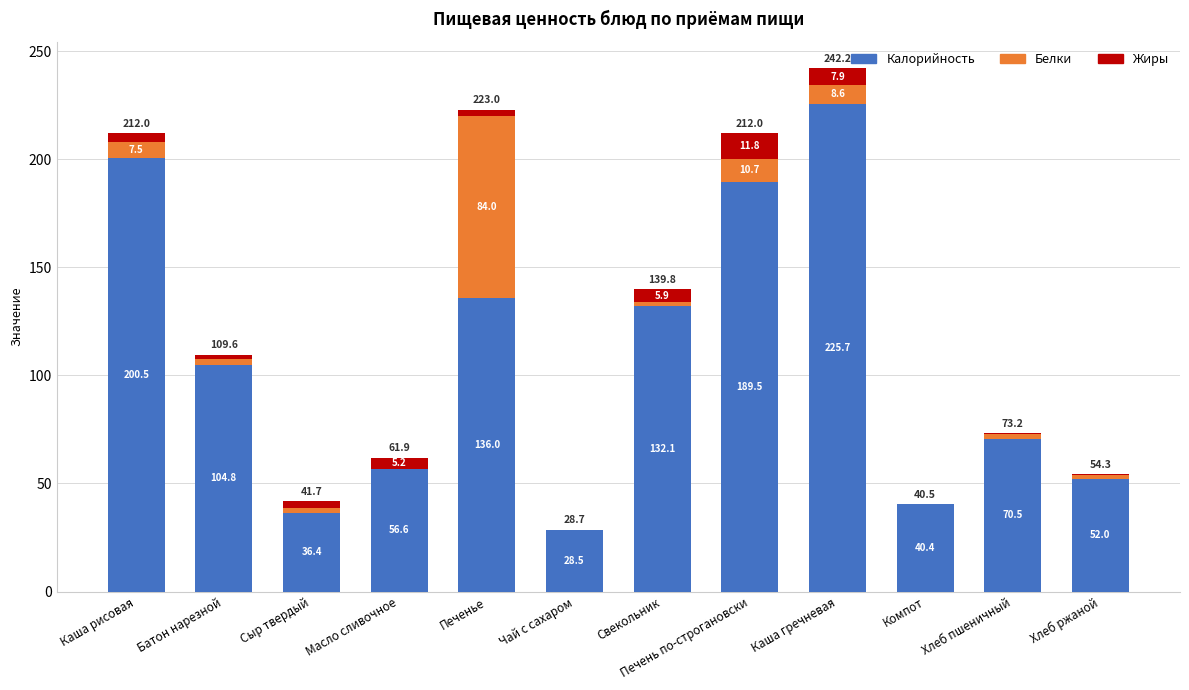

What is the total value across all series at Масло сливочное?

61.9